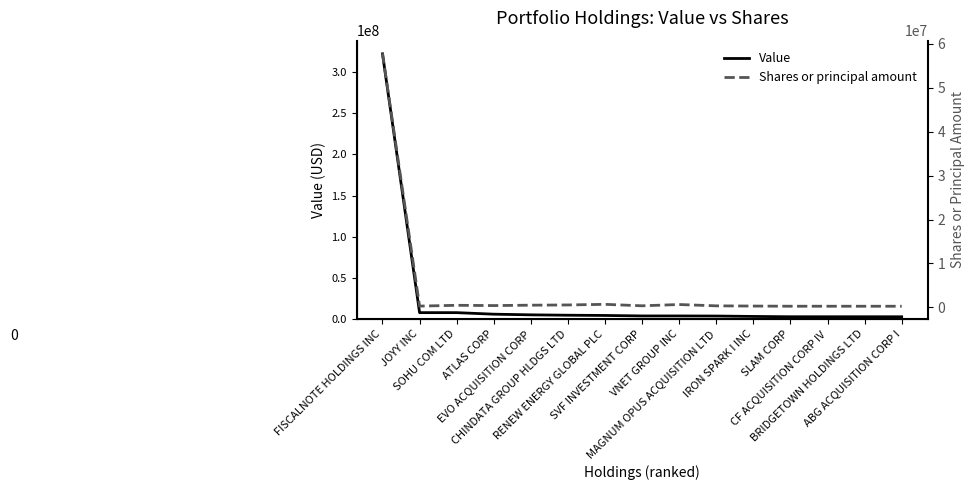

The Value series shows 2213304 at MAGNUM OPUS ACQUISITION LTD. True or false?

False